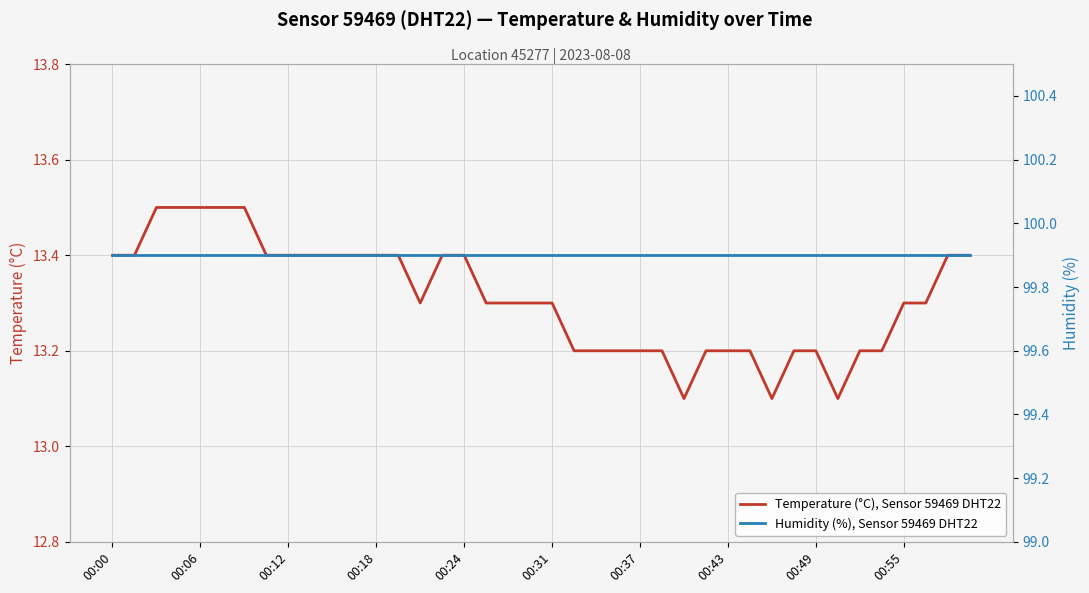

True or false: Humidity (%), Sensor 59469 DHT22 and Temperature (°C), Sensor 59469 DHT22 cross at least once.

False